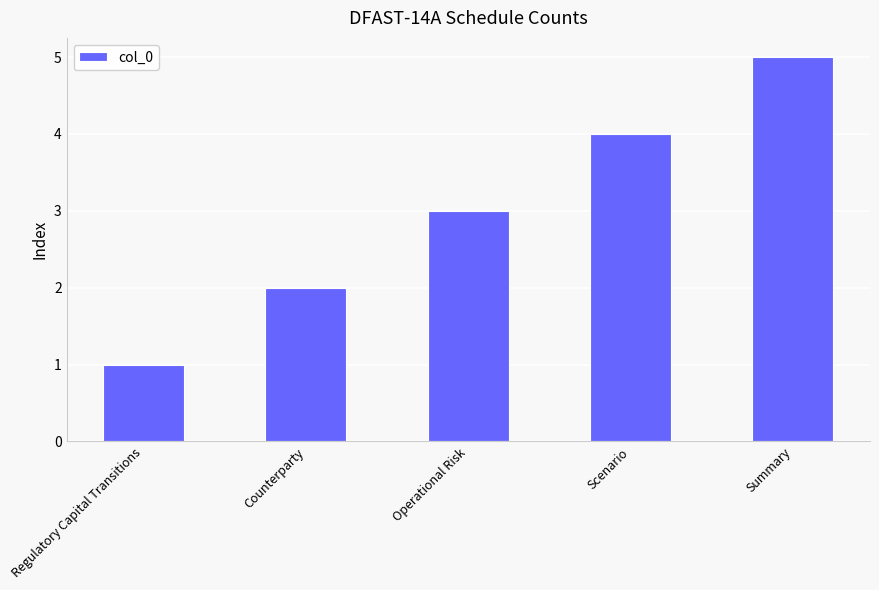

What is the difference between the second highest and minimum values?

3